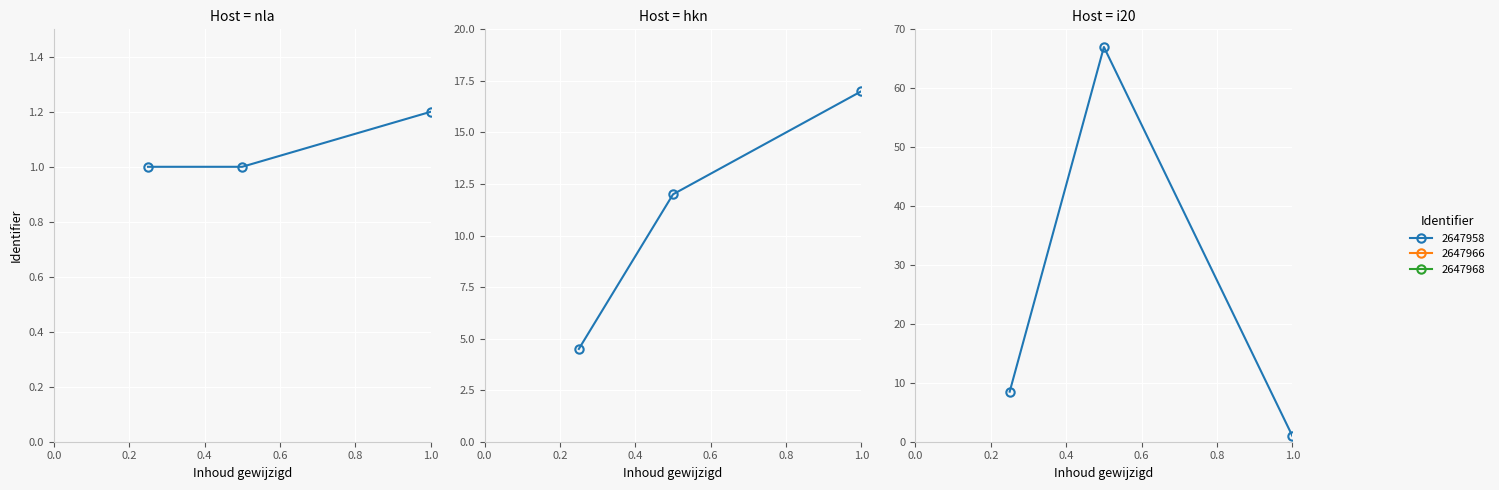

How many categories are shown in the chart?

3